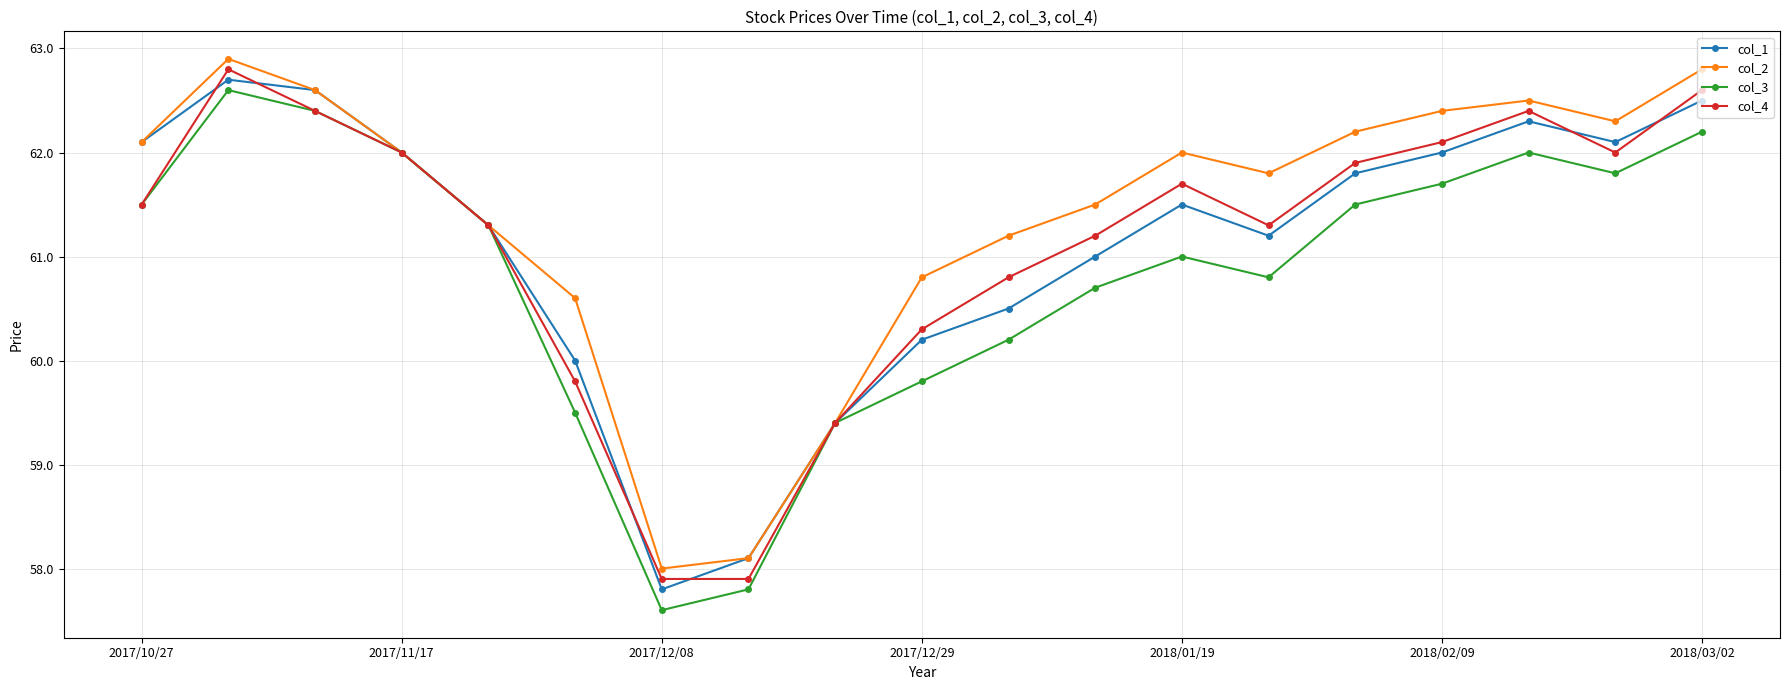

What is the greatest value displayed?

62.9